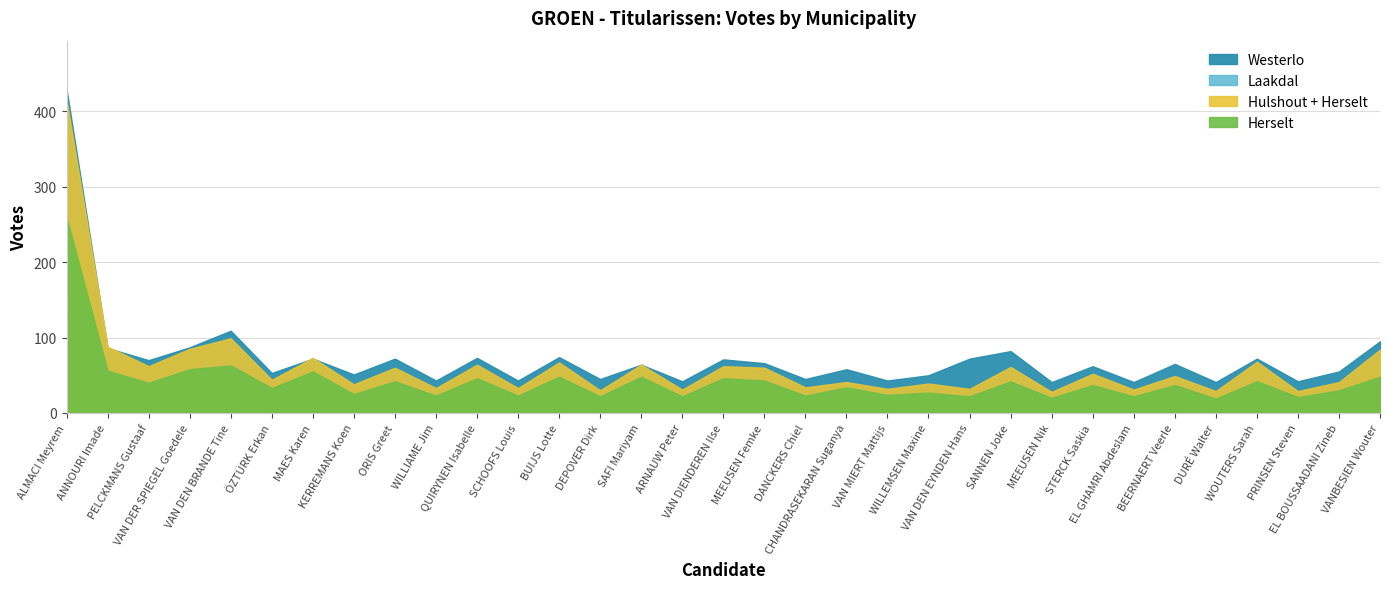

Which has a higher value, PELCKMANS Gustaaf or EL BOUSSAADANI Zineb?

PELCKMANS Gustaaf